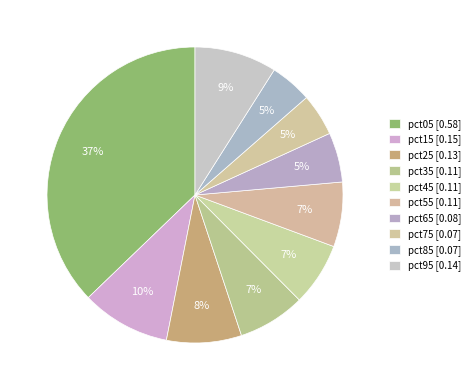

Rank the categories by value from highest to lowest.

pct05, pct15, pct95, pct25, pct35, pct55, pct45, pct65, pct75, pct85